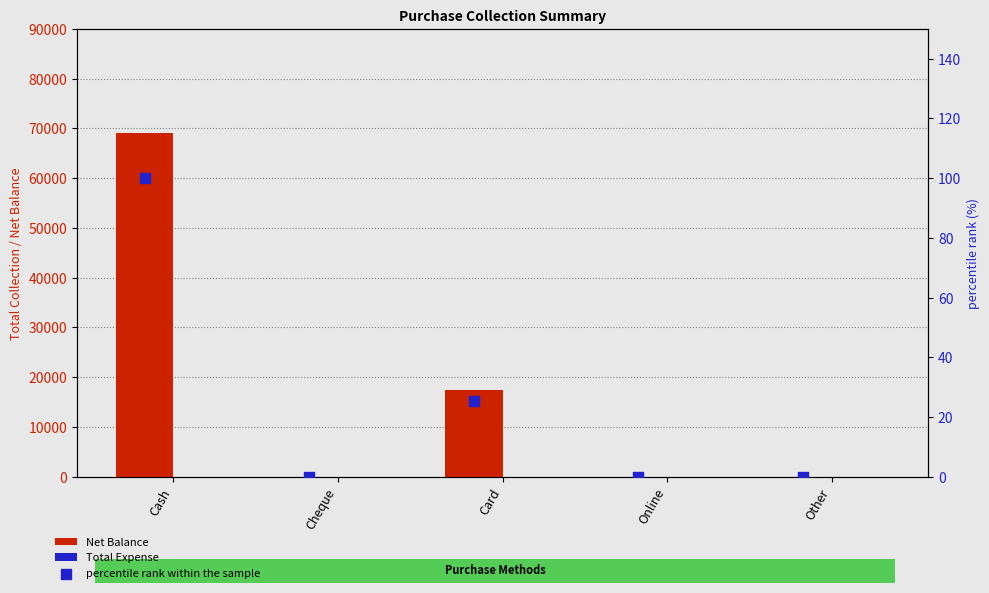

At which category is the sum across all series the highest?

Cash